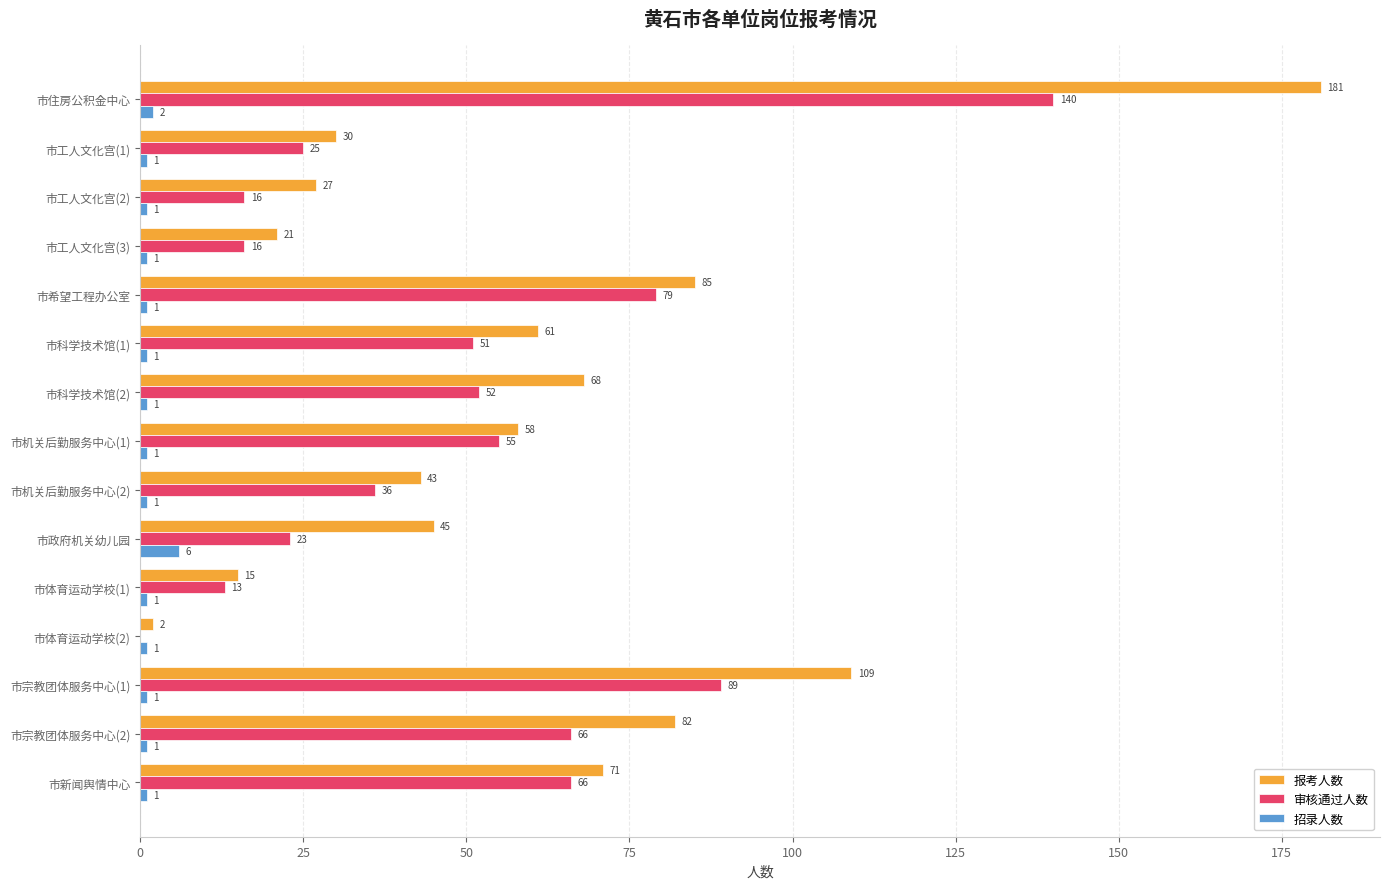

What is the highest value of the 审核通过人数 series?

140